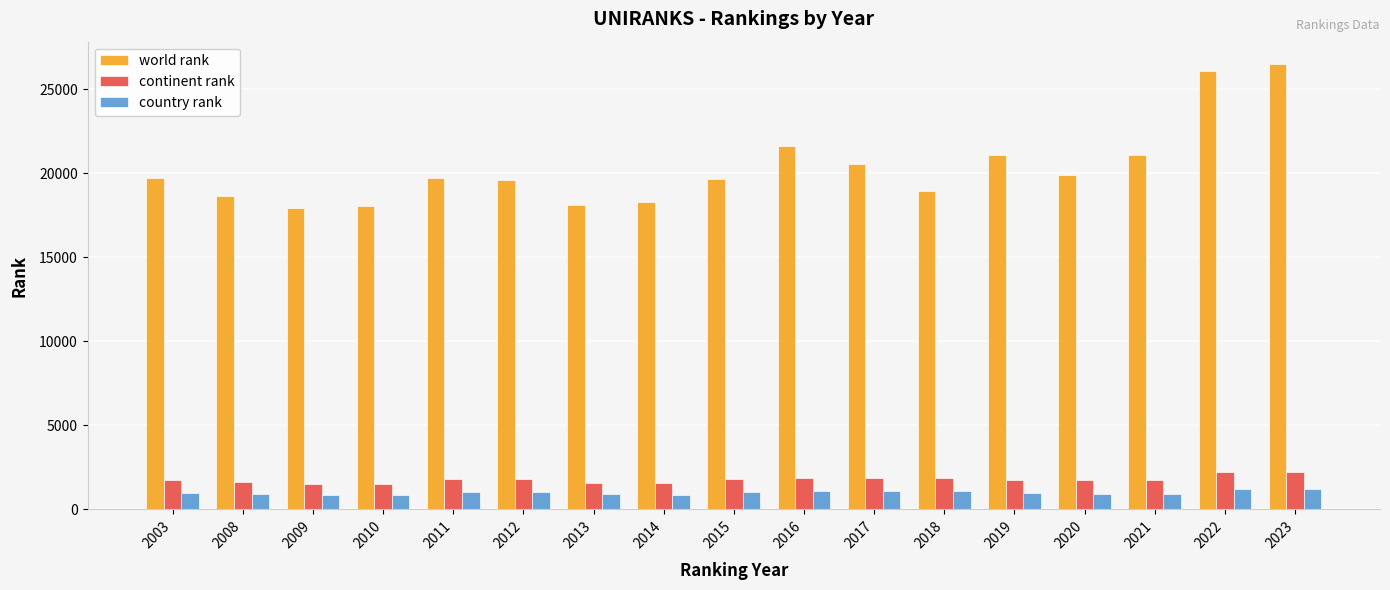

What is the highest value of the country rank series?

1212